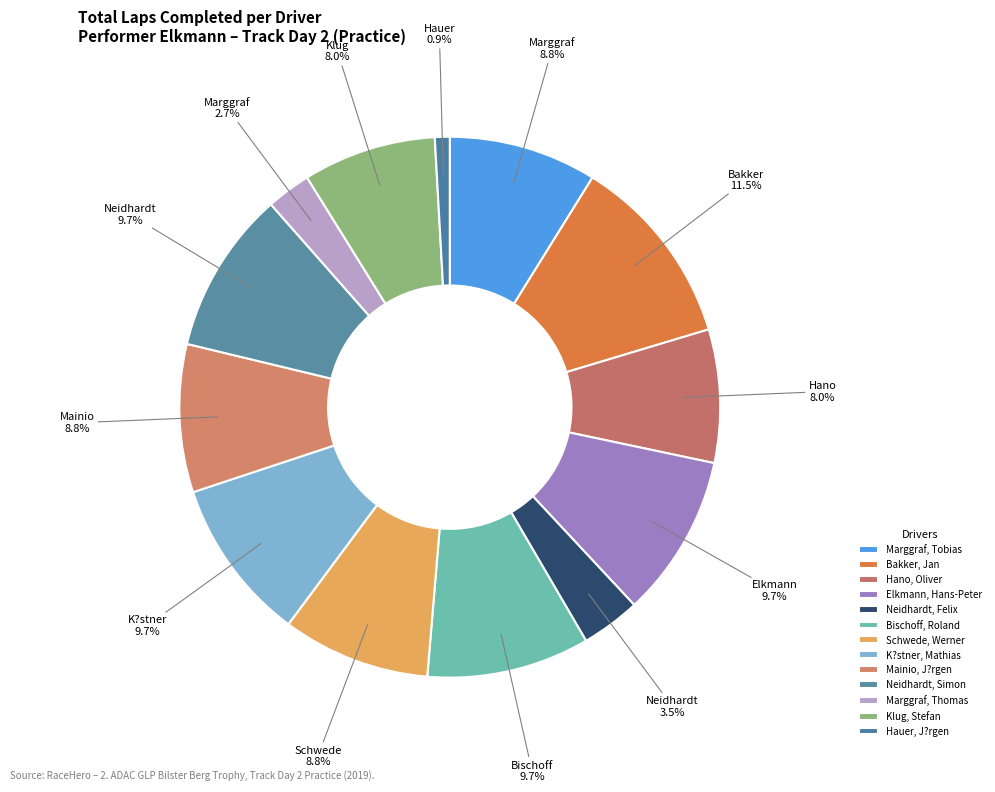

What is the ratio of the value at K?stner, Mathias to the value at Schwede, Werner?

1.1